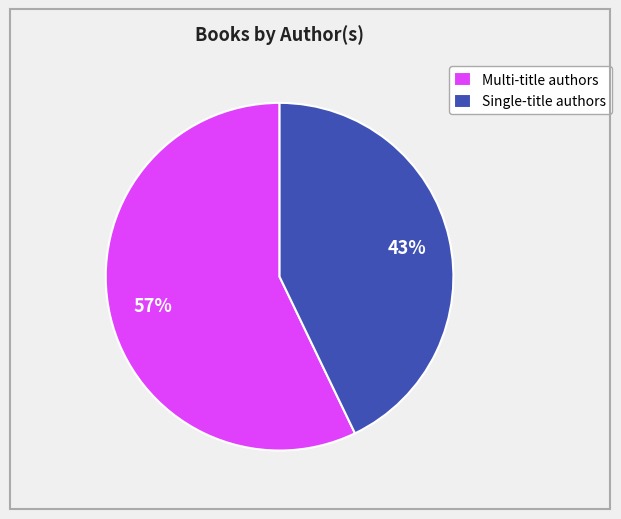

Which slice is the smallest?

Single-title authors